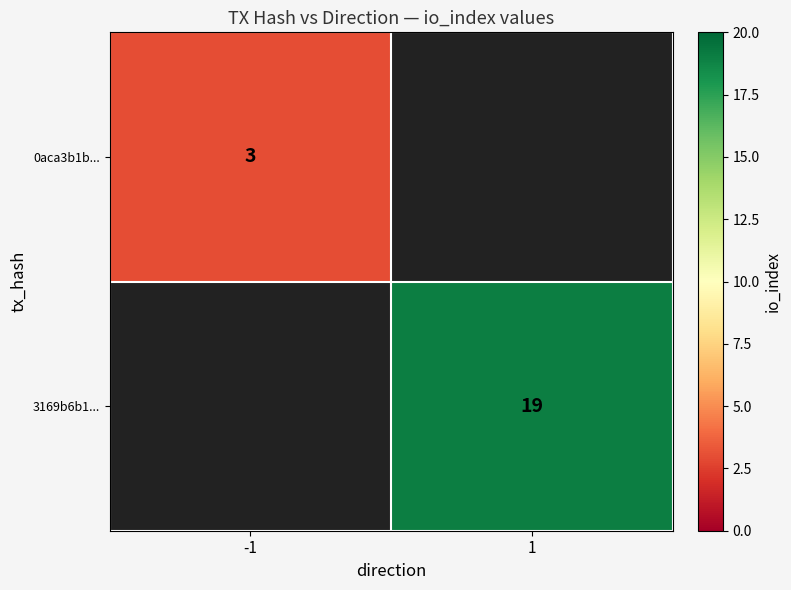

The 0aca3b1b... series shows 3 at -1. True or false?

True